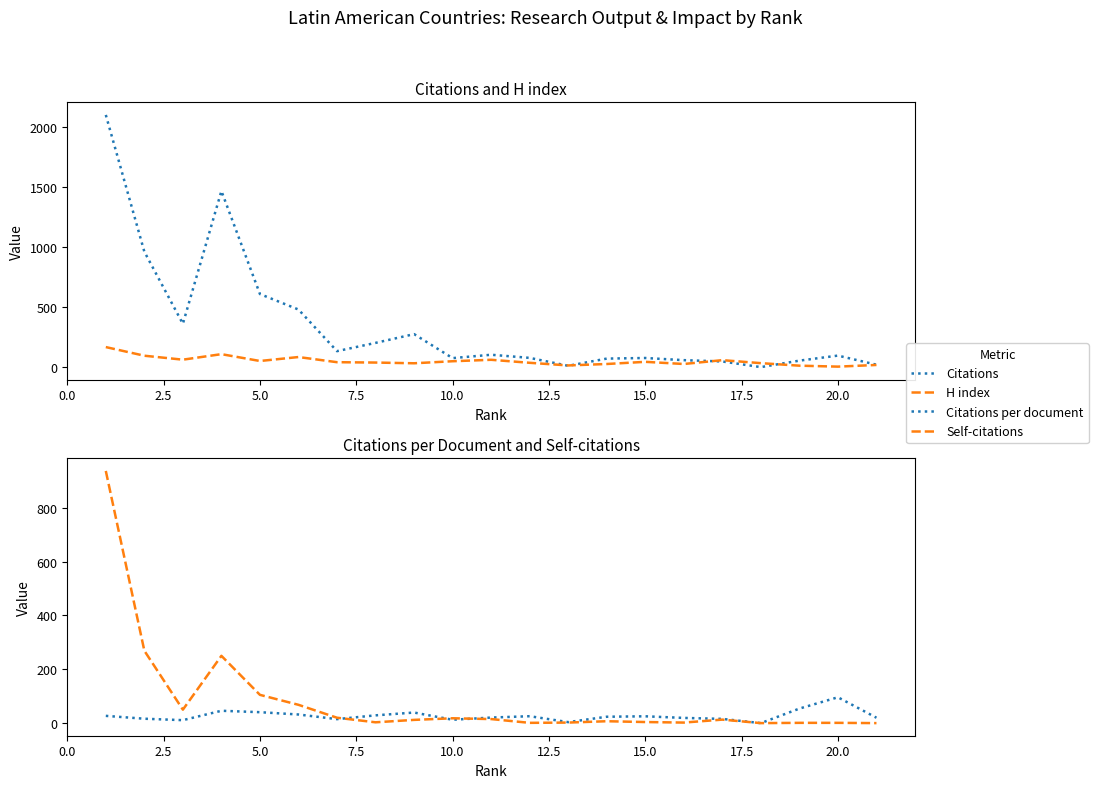

How many data points in H index are less than 41?

10